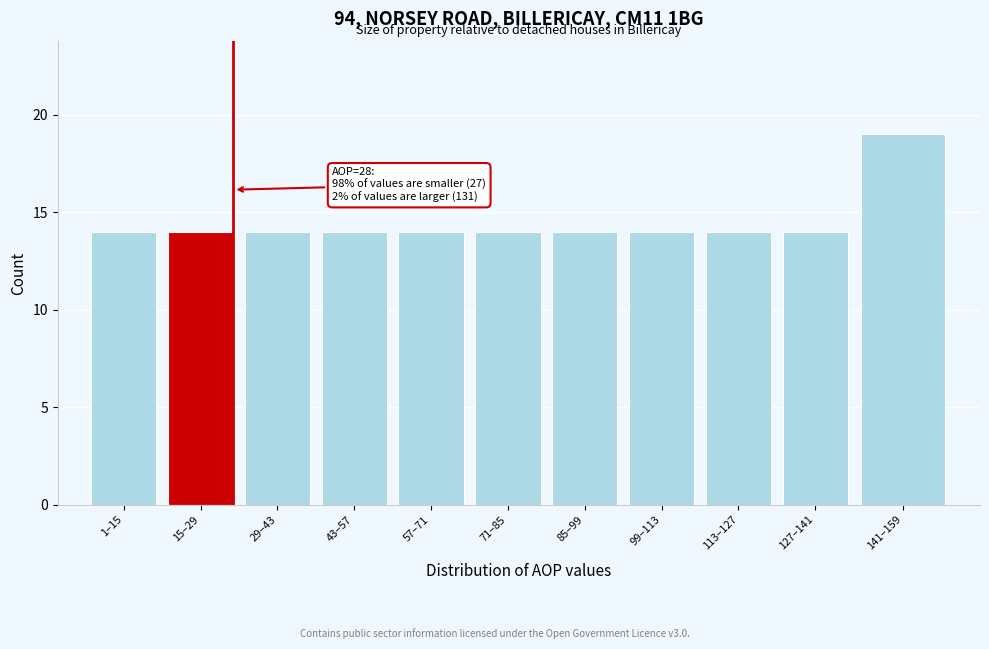

Reading left to right, what are all the values shown in this chart?

14	14	14	14	14	14	14	14	14	14	19